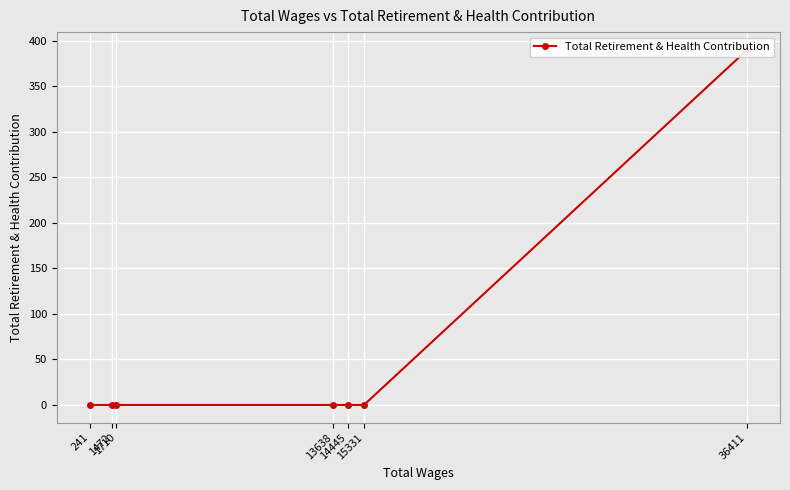

Count the number of values greater than 0.

1